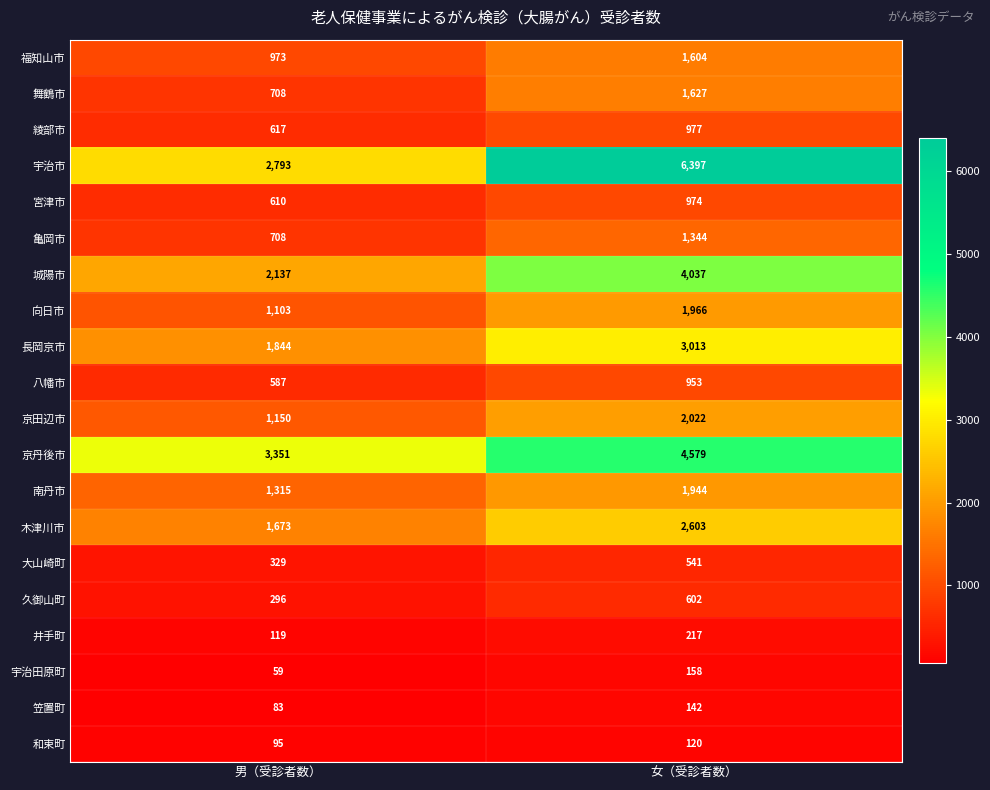

List the series in order of their peak value, lowest first.

和束町, 笠置町, 宇治田原町, 井手町, 大山崎町, 久御山町, 八幡市, 宮津市, 綾部市, 亀岡市, 福知山市, 舞鶴市, 南丹市, 向日市, 京田辺市, 木津川市, 長岡京市, 城陽市, 京丹後市, 宇治市